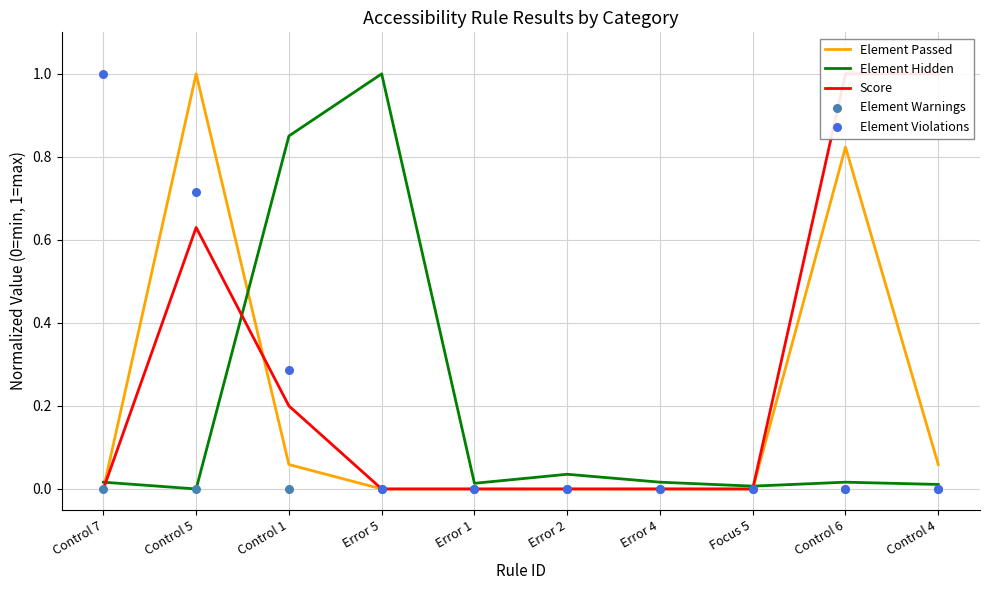

At which category is the sum across all series the highest?

Control 5